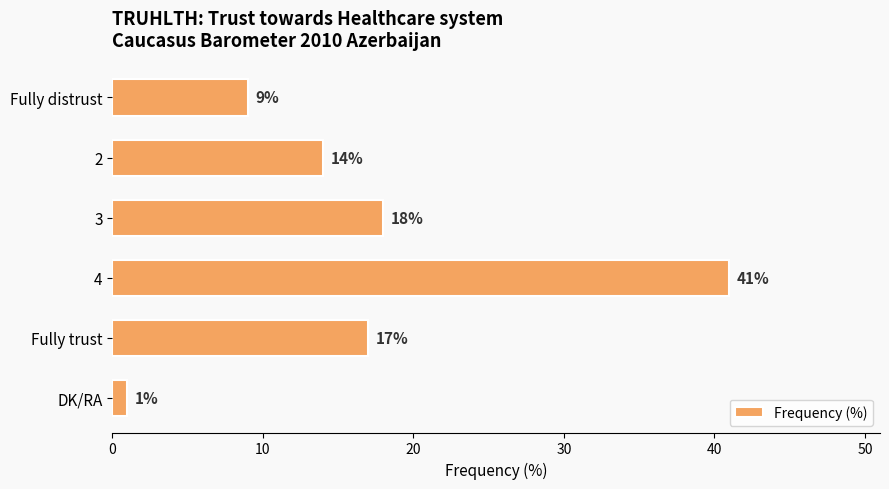

At which label is the value closest to 21?

3